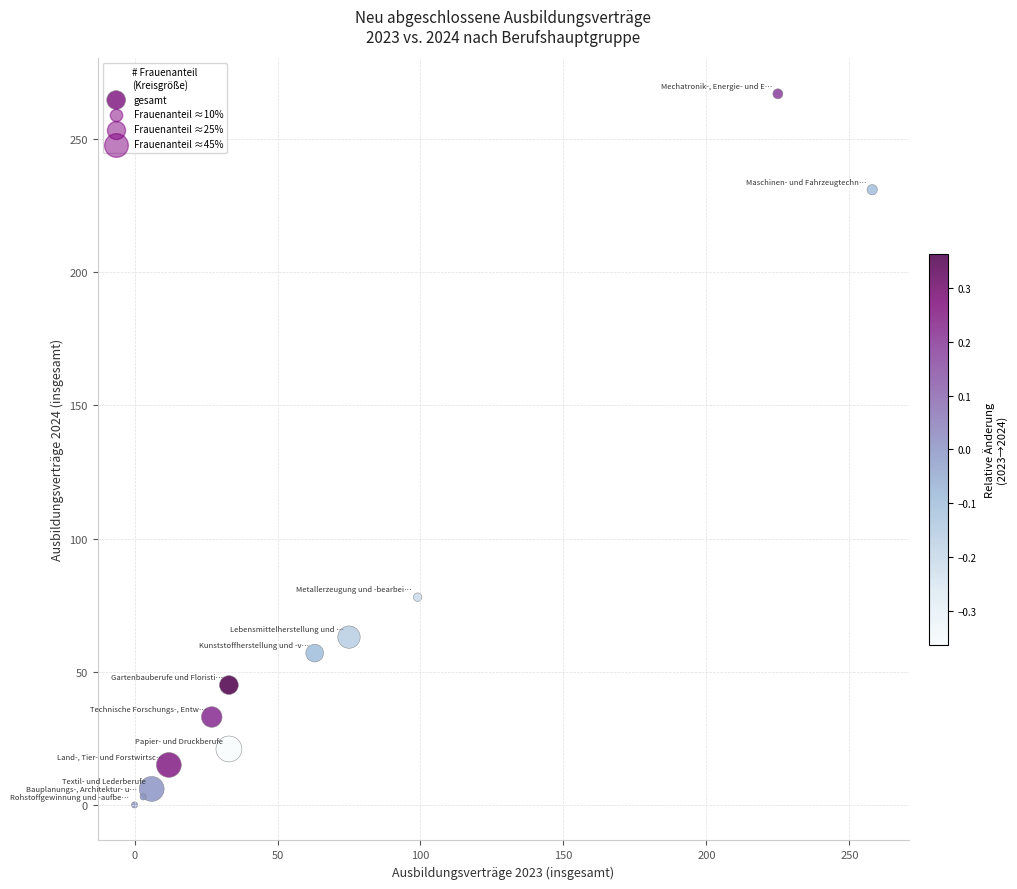

What Y value in the scatter plot is closest to 133?

78